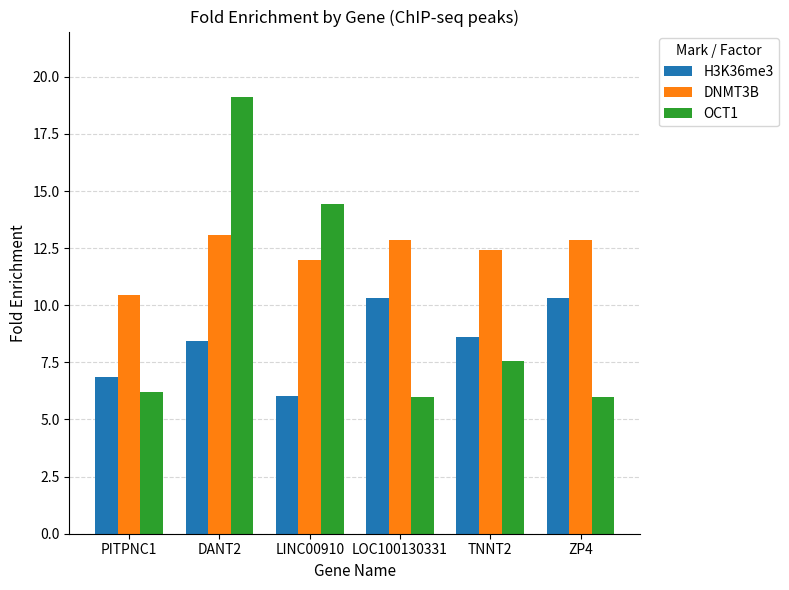

What is the difference between the second highest and second lowest values in the H3K36me3 series?

3.5